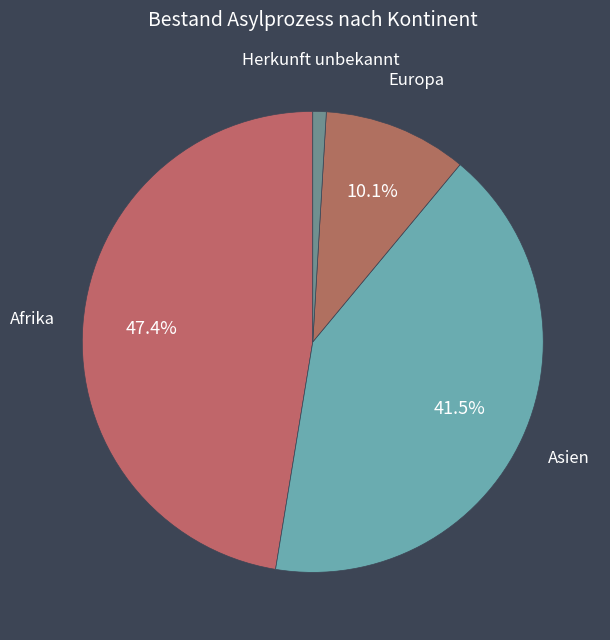

How many segments does this pie chart have?

4